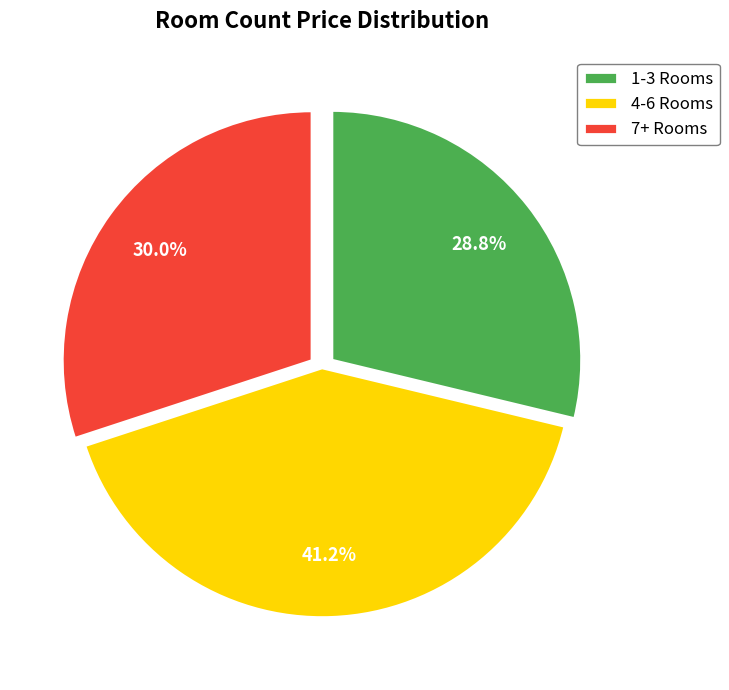

Which slice is the smallest?

1-3 Rooms